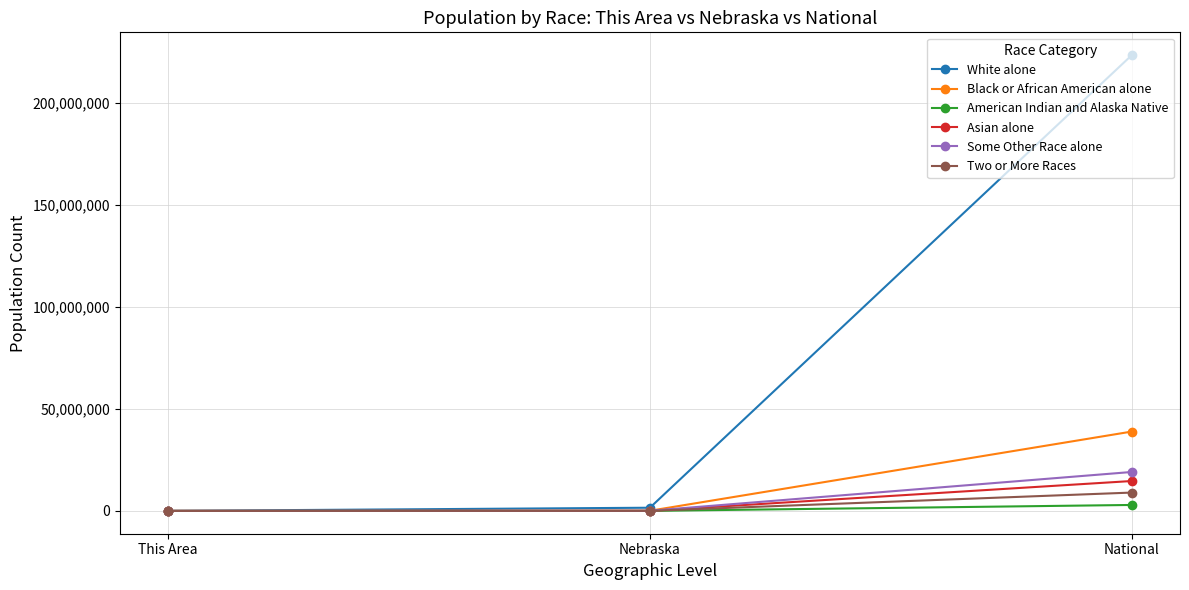

Which category has the highest value across all series?

National